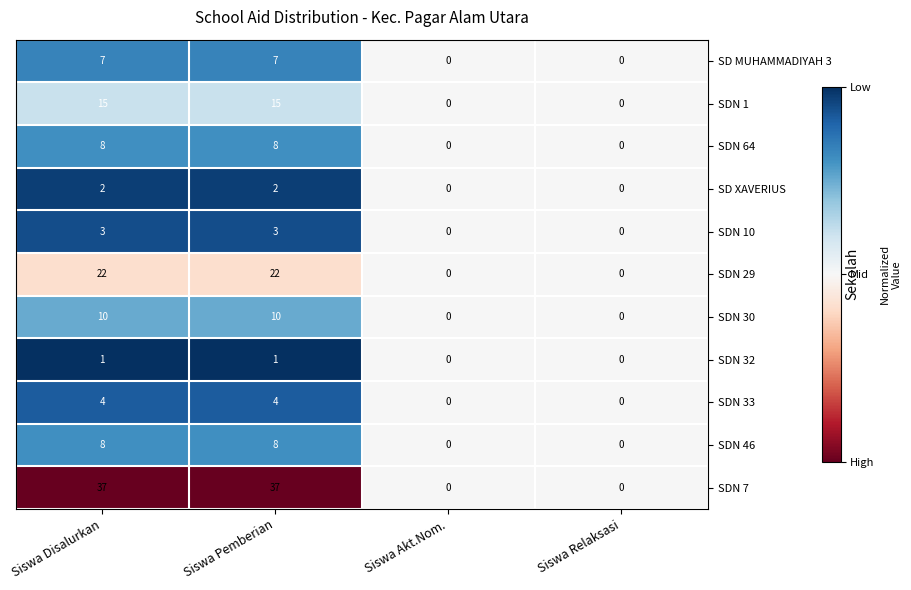

What is the spread (max minus min) of values at Siswa Pemberian?

36